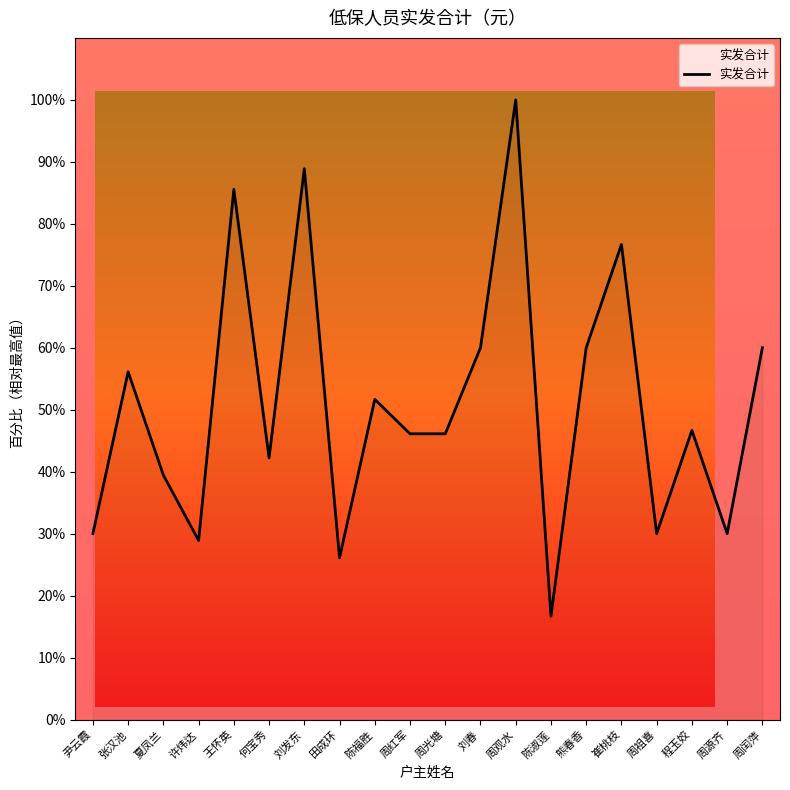

Where is the first local minimum?

许炜达